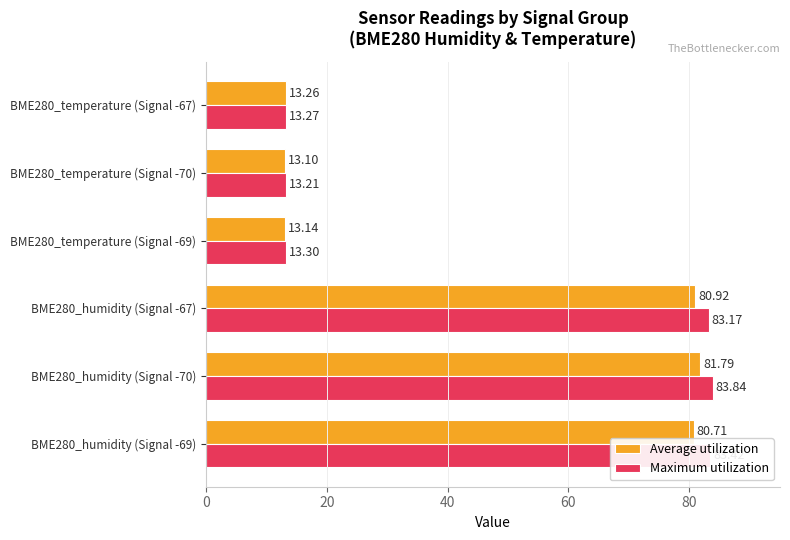

What is the total value across all series at BME280_temperature (Signal -70)?

26.3